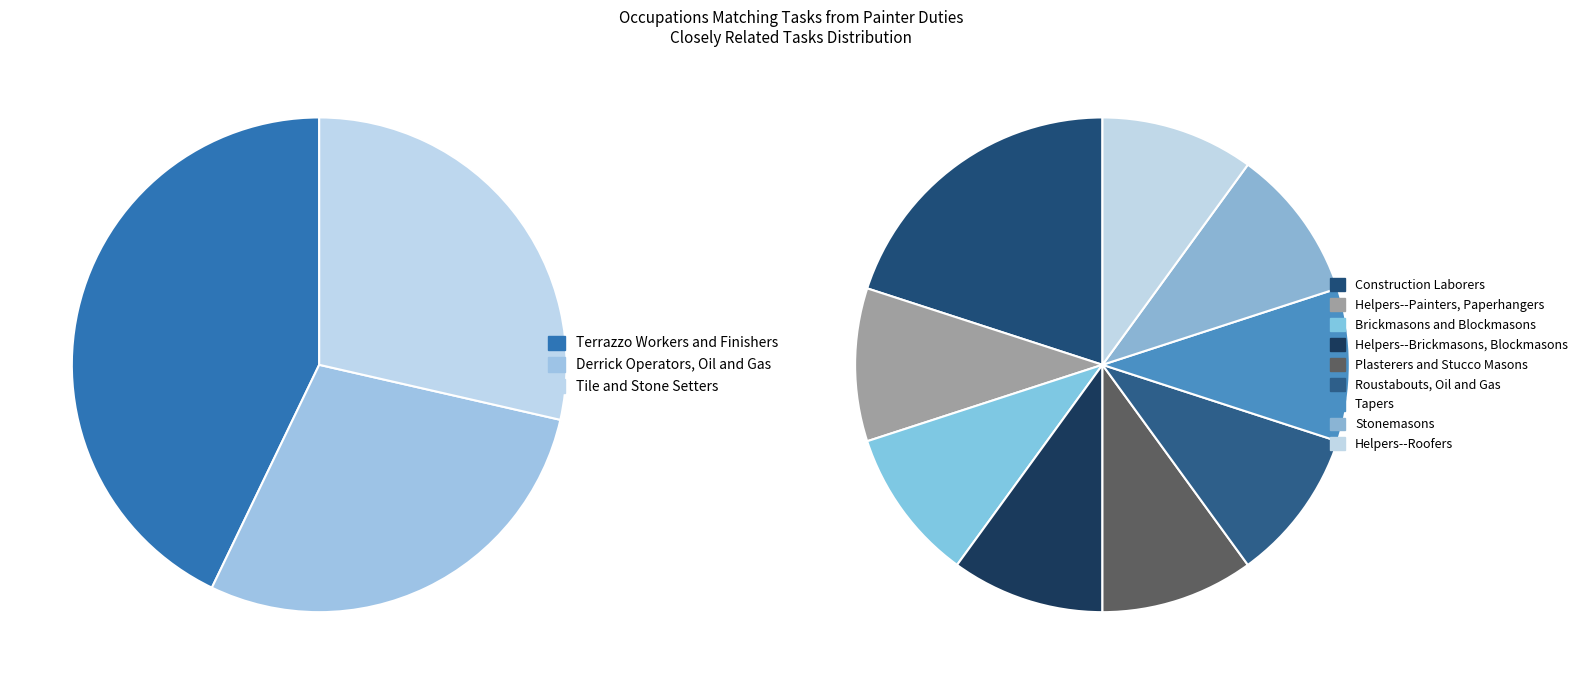

What is the ratio of the value at Helpers--Brickmasons, Blockmasons to the value at Tile and Stone Setters?

0.5